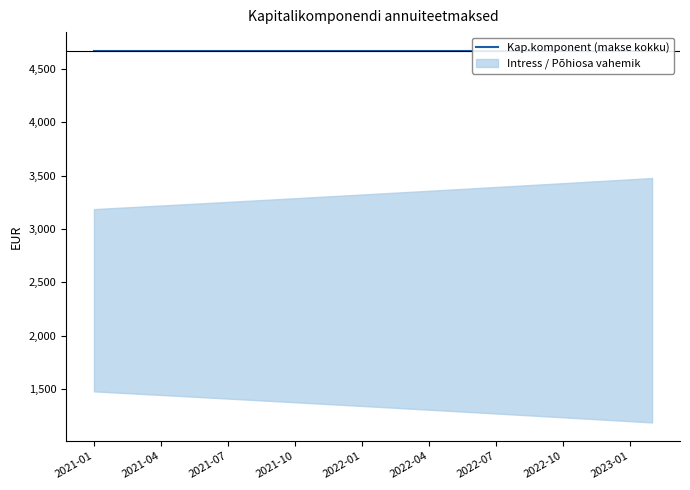

What value does the Intress series have at 2022-12?

1214.7